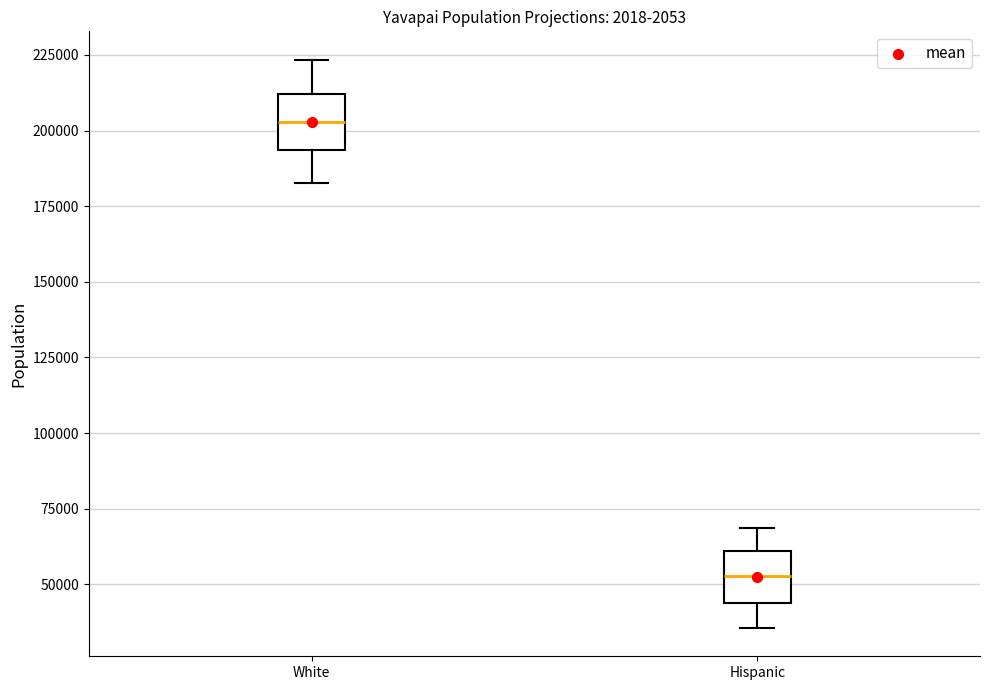

Reading left to right, transcribe this box plot: for each box, give where its median line is, the range the box spans, and where its two whiskers end, as read against the y-axis. The values are not printed on the chart, so give them approximately, as read against the axis.

White: median 205000, box 195000 to 210000, whiskers 185000 to 225000
Hispanic: median 55000, box 45000 to 60000, whiskers 35000 to 70000